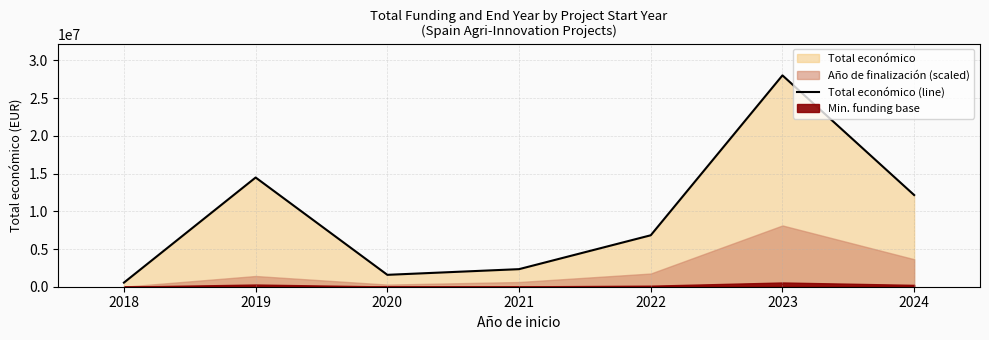

The value of Total económico (line) at 2019 is 14482826. True or false?

True